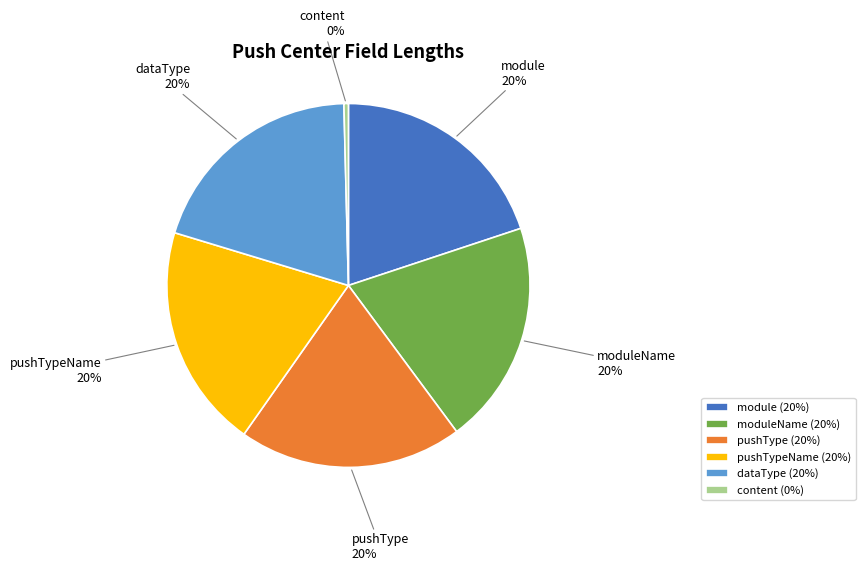

How many slices are in this pie chart?

6